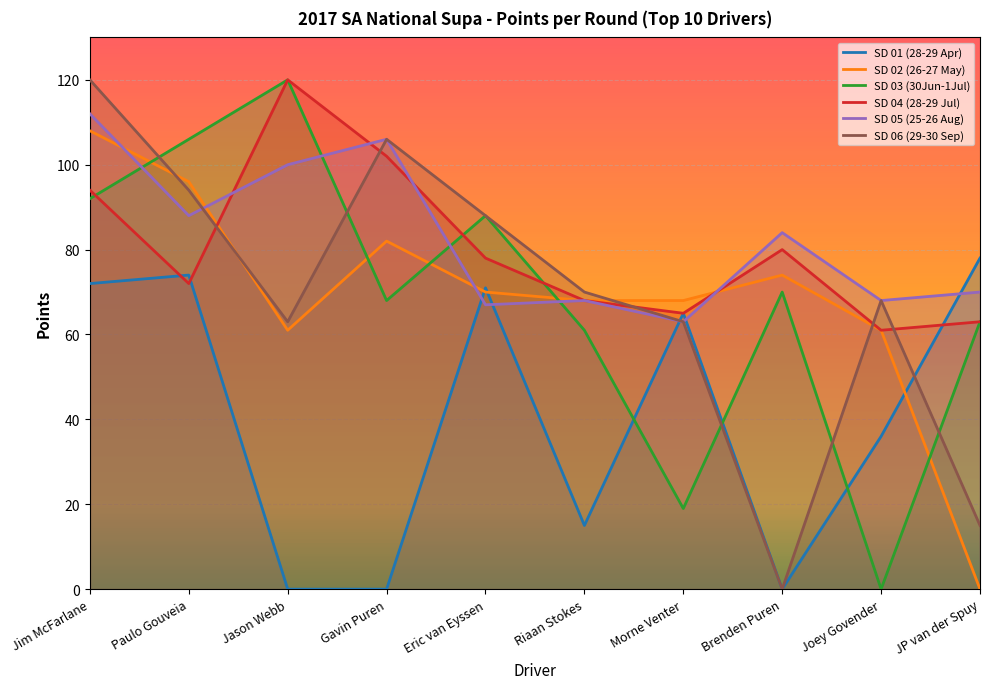

List the series in order of their peak value, highest first.

SD 03 (30Jun-1Jul), SD 04 (28-29 Jul), SD 06 (29-30 Sep), SD 05 (25-26 Aug), SD 02 (26-27 May), SD 01 (28-29 Apr)